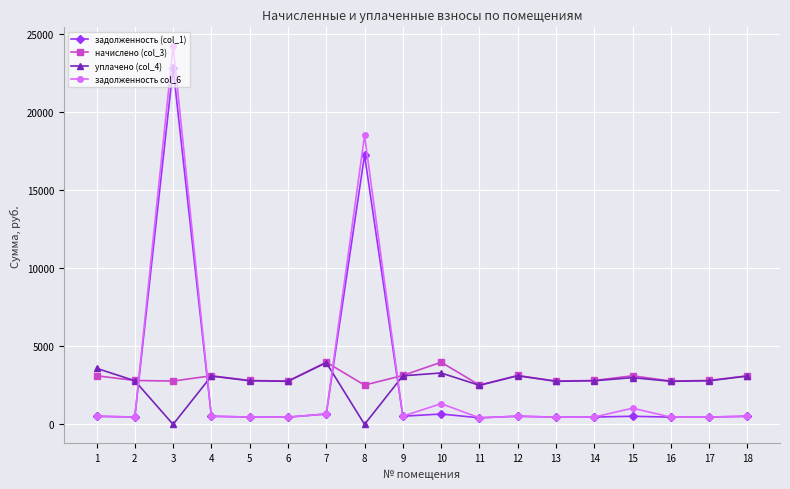

The уплачено (col_4) series shows 3113.5 at 12. True or false?

True